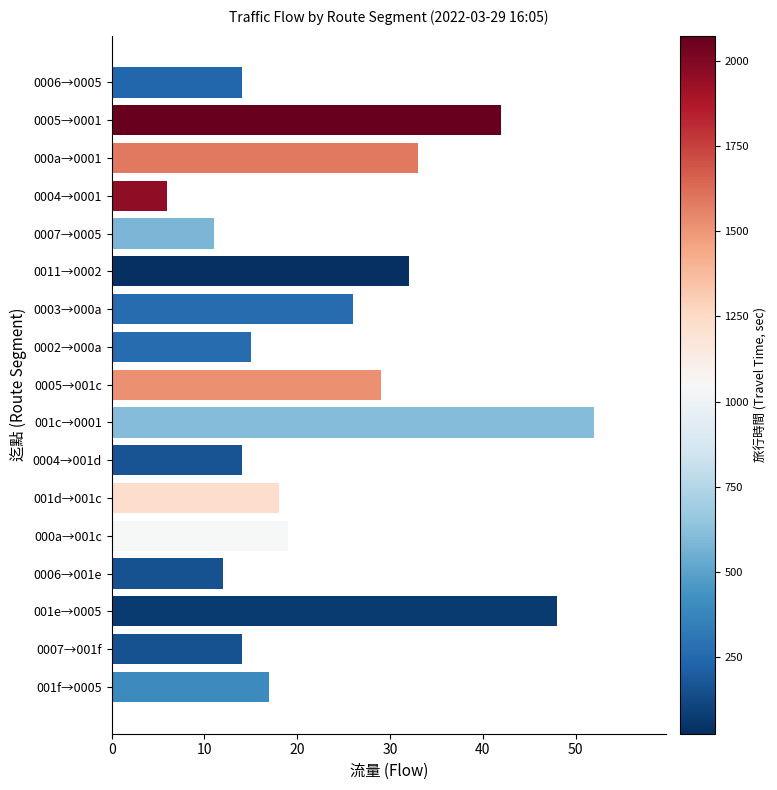

What is the change in value from 001c→0001 to 000a→001c?

-33